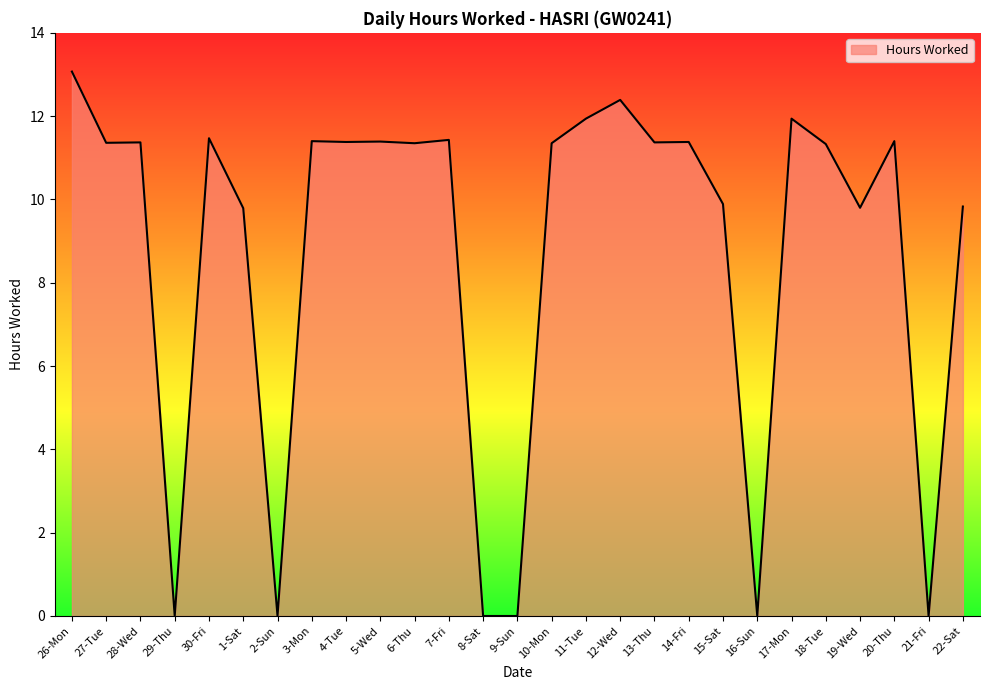

What is the average value?

8.8